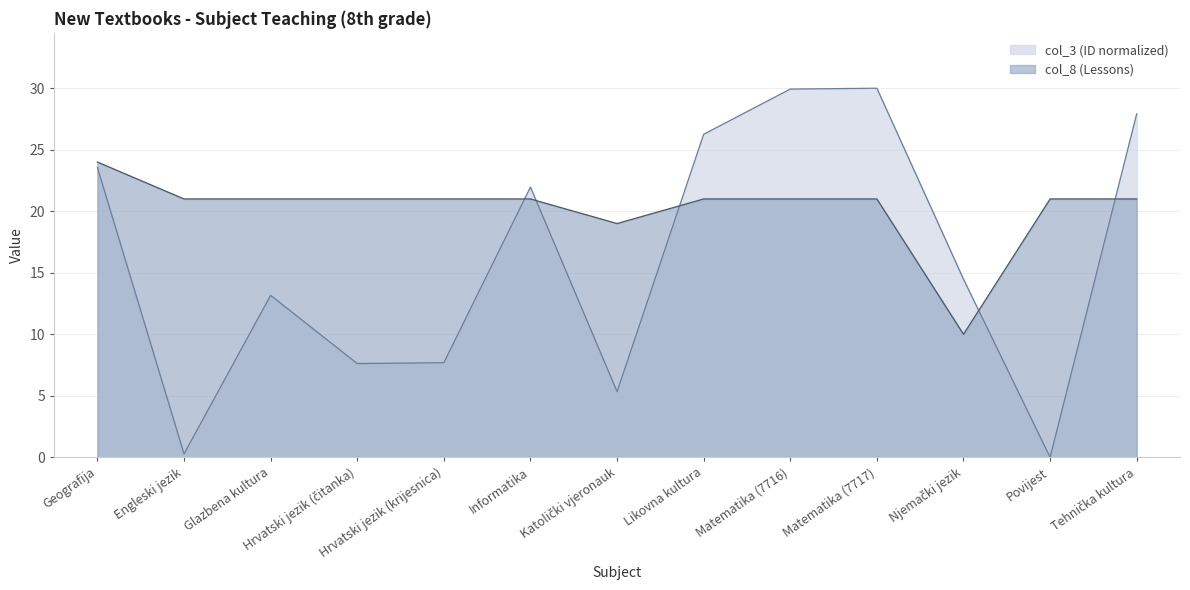

True or false: col_3 (ID) has more than 2 points higher than both neighbors.

True